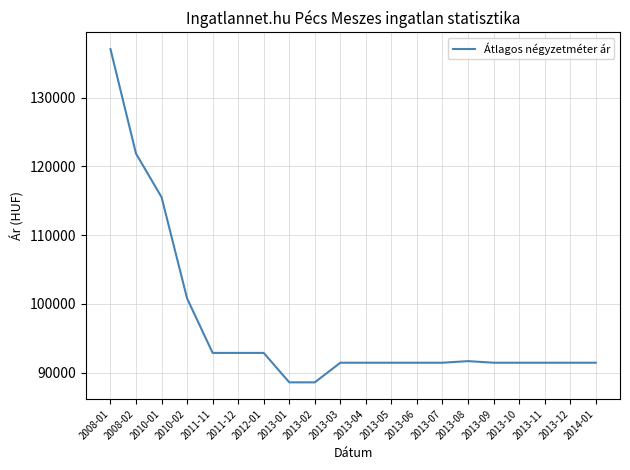

Does the chart display data point markers on the line(s)?

No